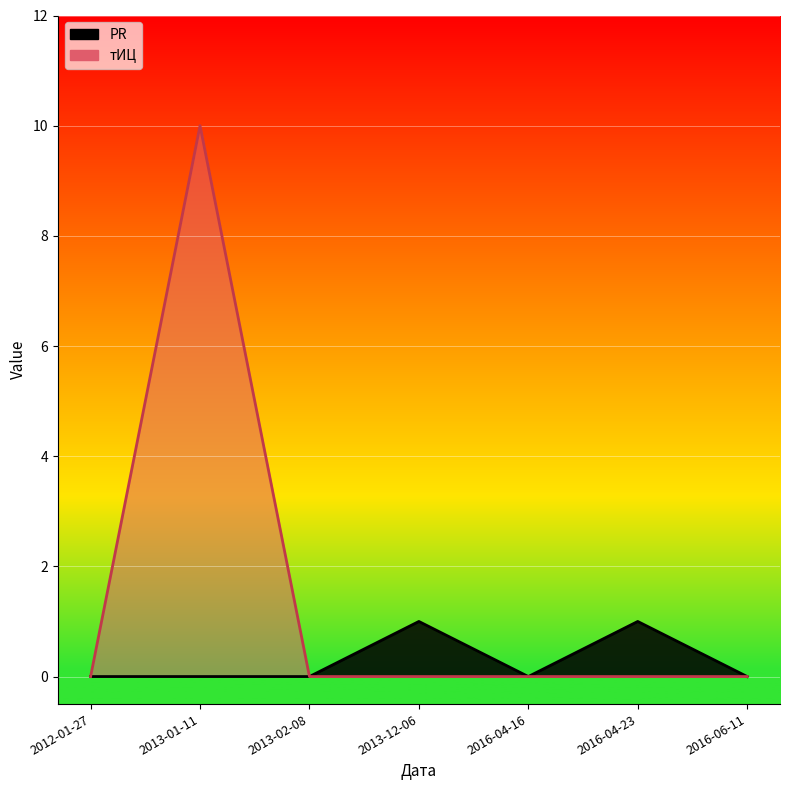

Rank the series by their maximum value, from lowest to highest.

PR, тИЦ